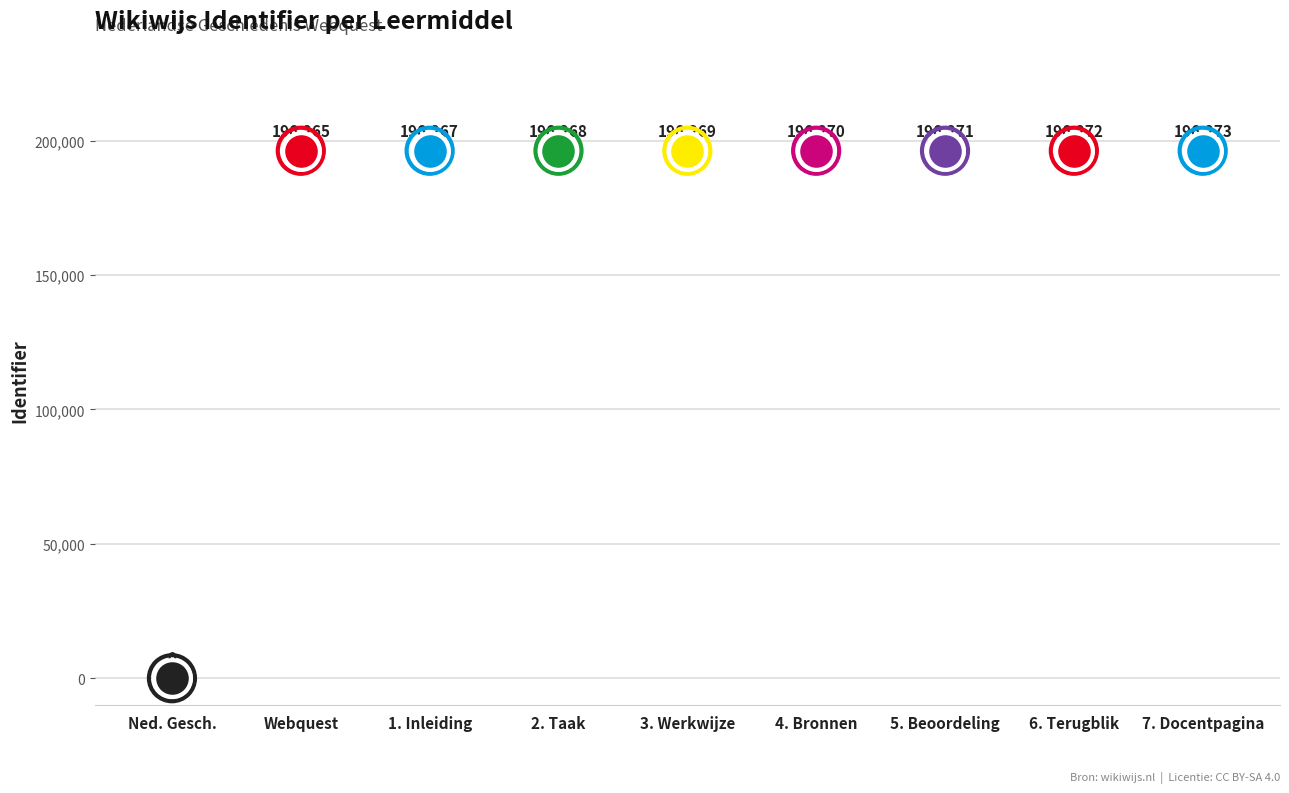

What is the change in value from Webquest to 7. Docentpagina?

+8